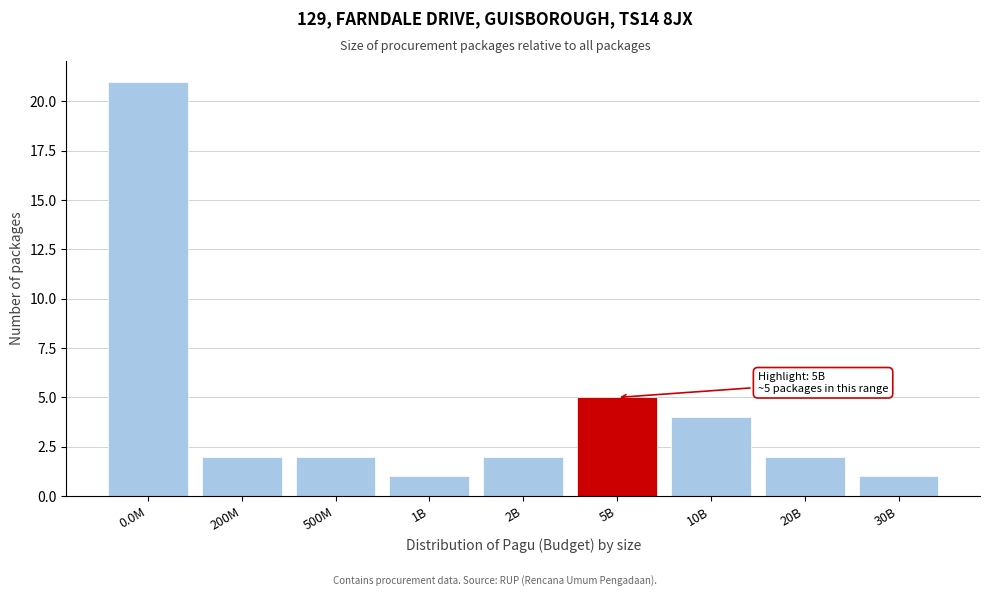

Reading left to right, what are all the values shown in this chart?

0.0M=21	200M=2	500M=2	1B=1	2B=2	5B=5	10B=4	20B=2	30B=1